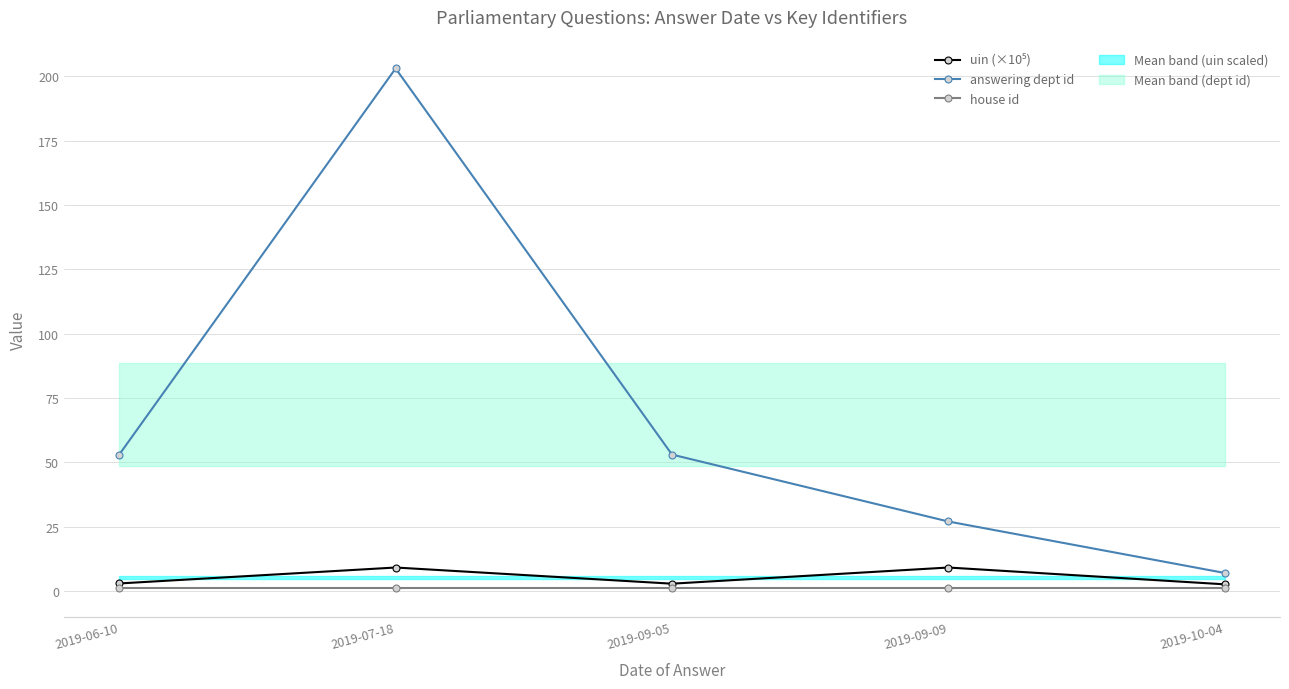

True or false: house id has a value of 0.6 at 2019-09-09.

False